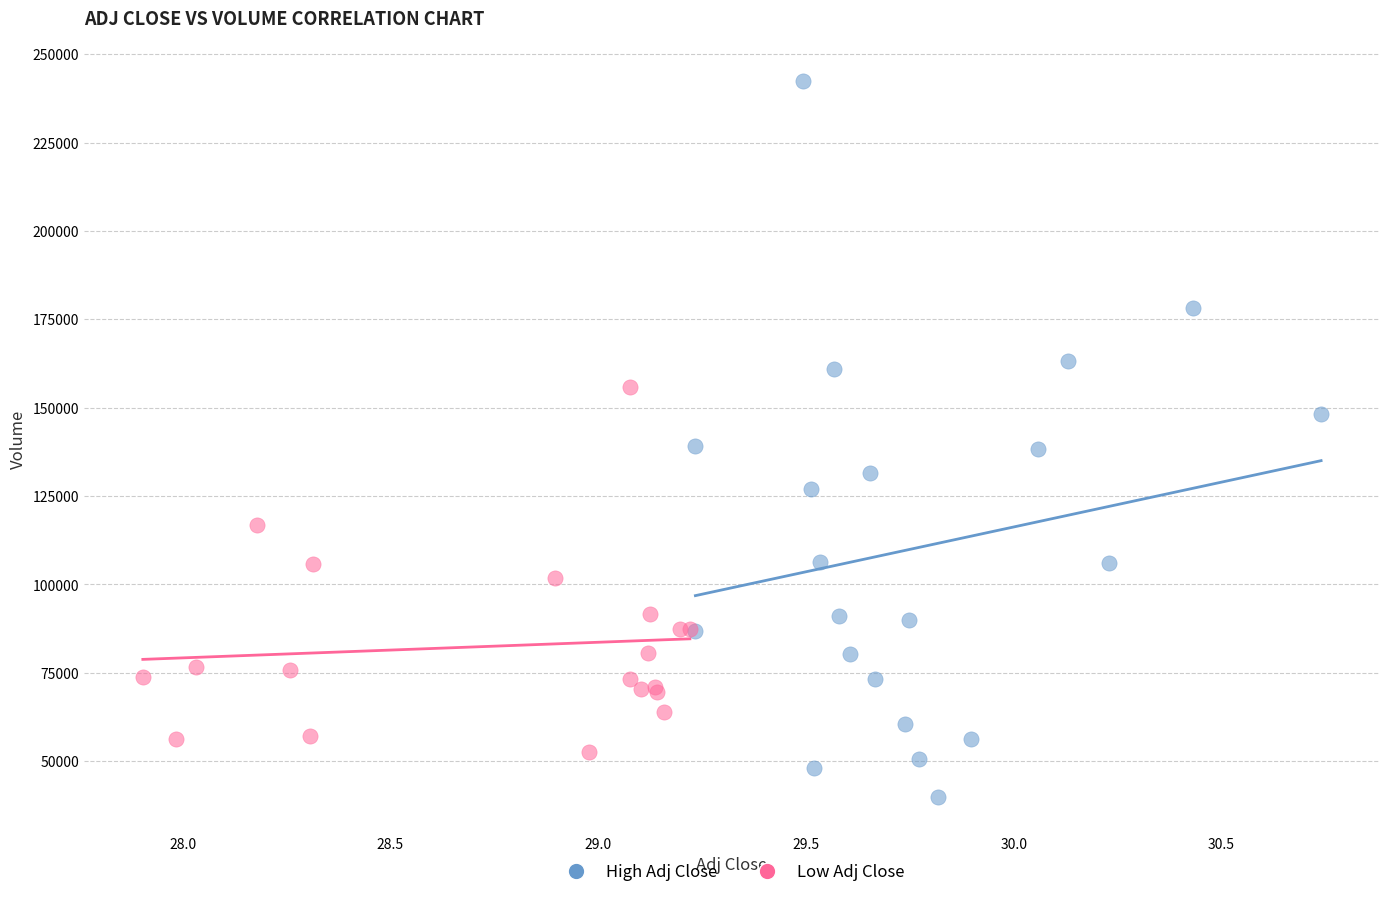

Which series contains the lowest Y value?

High Adj Close